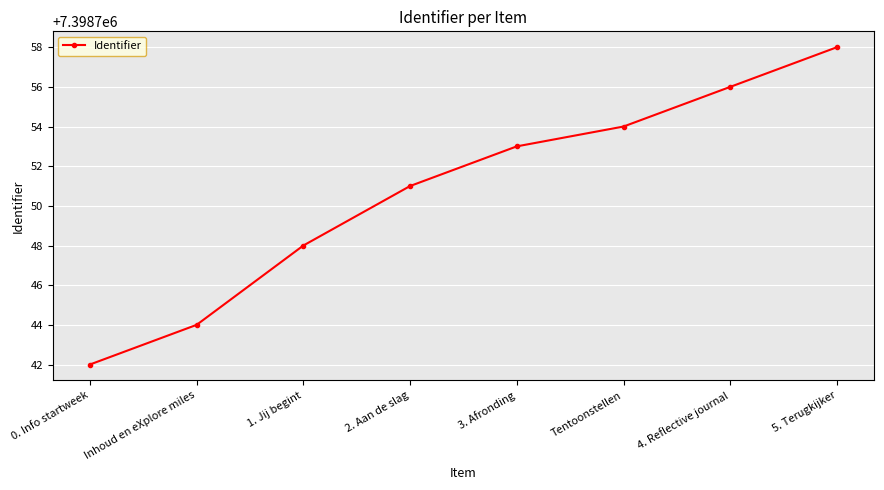

What is the change in value from 3. Afronding to Tentoonstellen?

+1